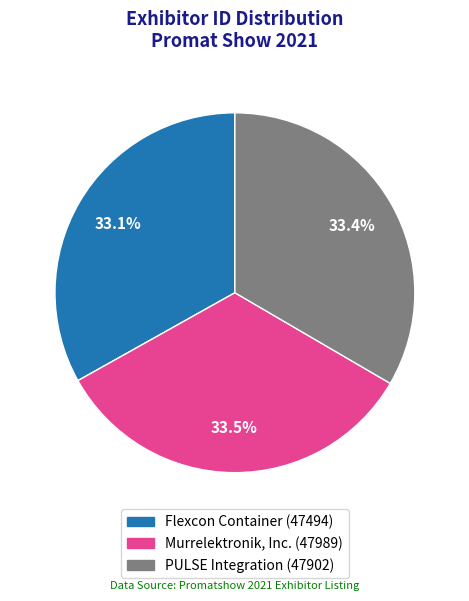

True or false: PULSE Integration accounts for 33% of the total.

True